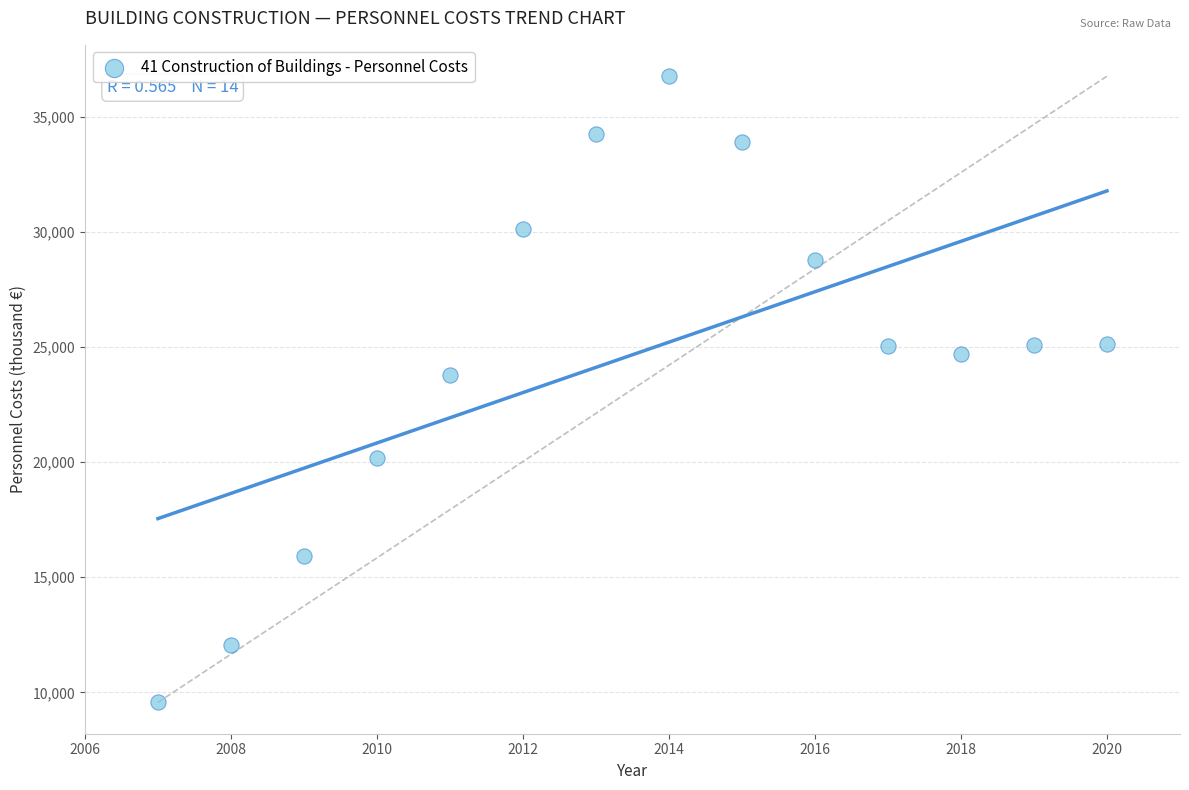

What is the range of X values (max minus min)?

13.0